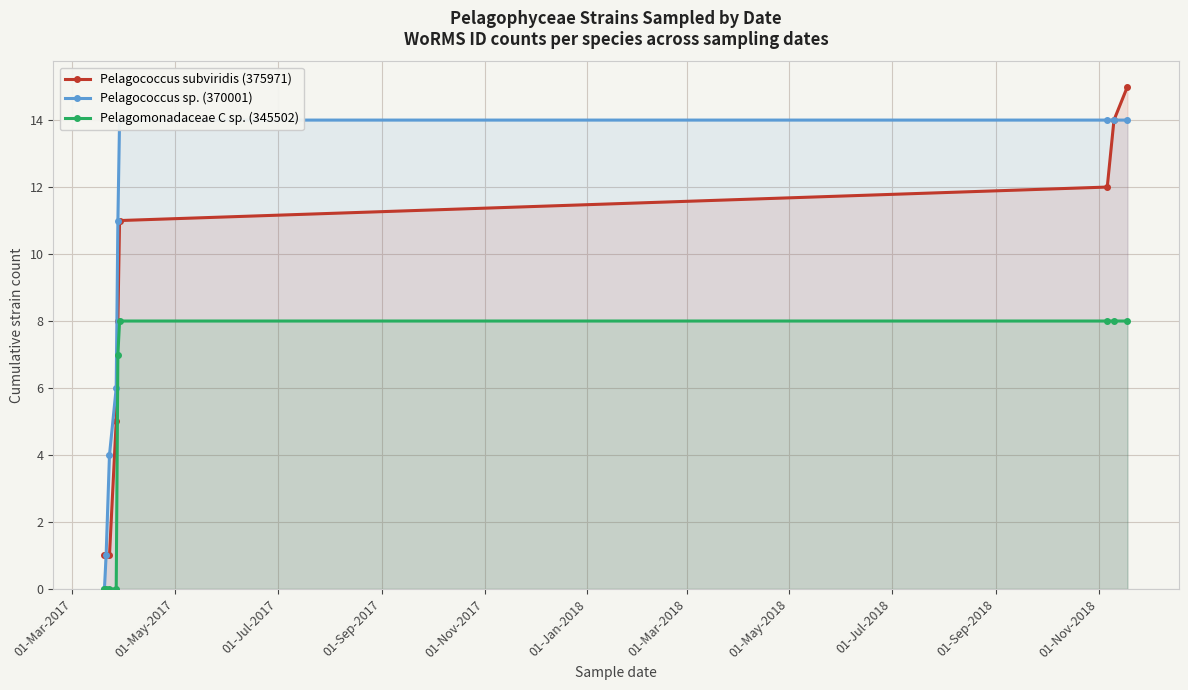

How many series are shown in this chart?

3